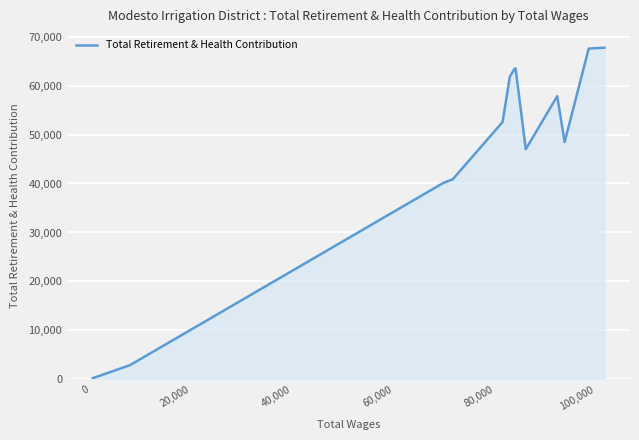

What is the greatest value displayed?

67723